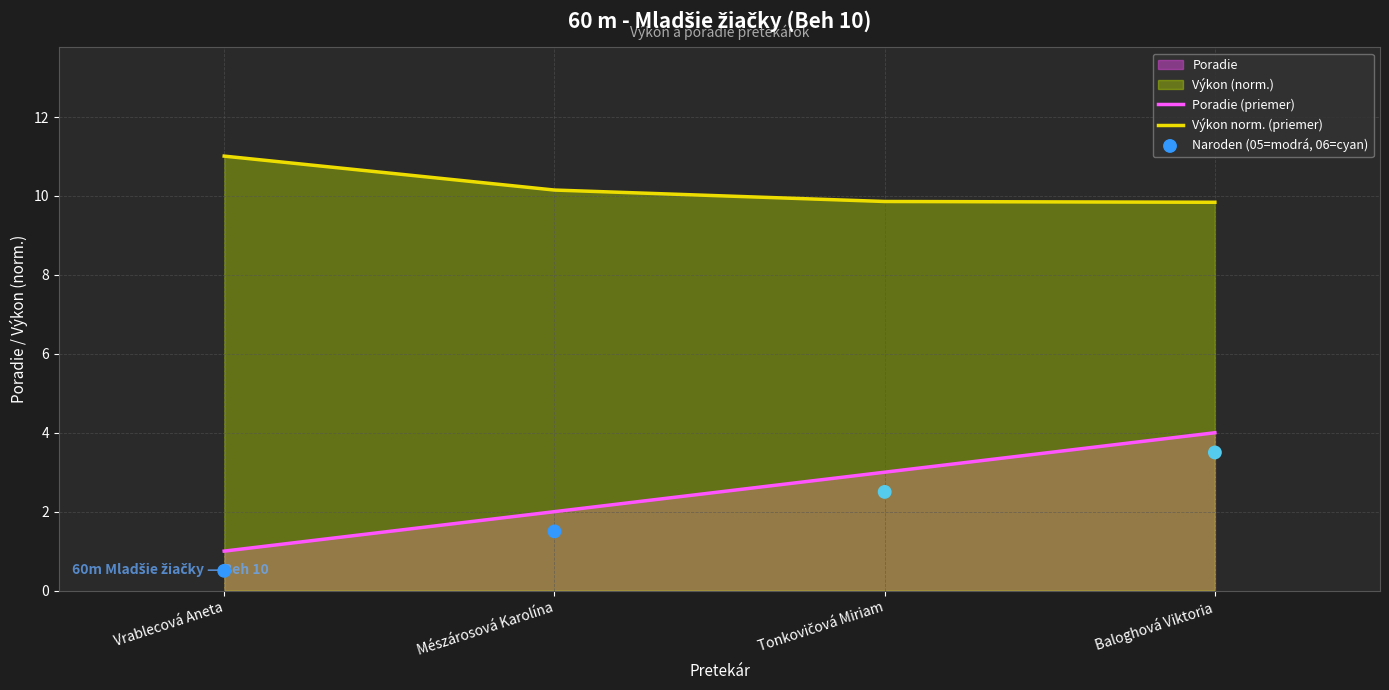

Which series has the largest Y range (max minus min)?

Poradie (priemer)